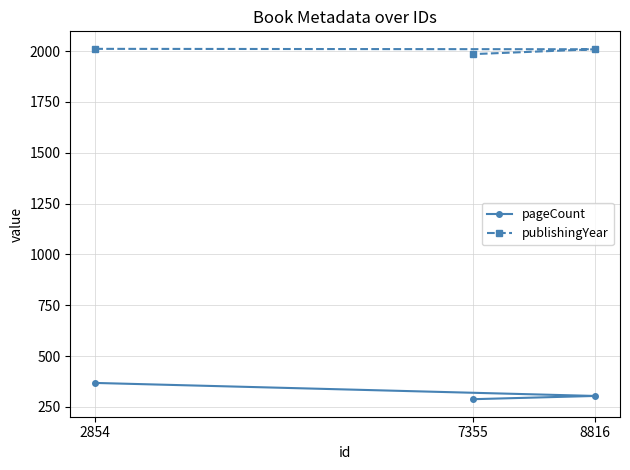

Reading left to right, what are all the values shown in this chart?

pageCount: 2854=368	8816=304	7355=288
publishingYear: 2854=2011	8816=2009	7355=1985